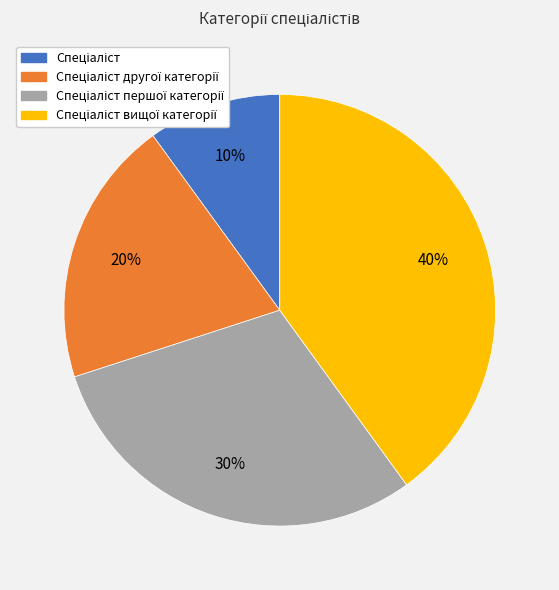

Is there any slice that represents more than half of the pie?

No